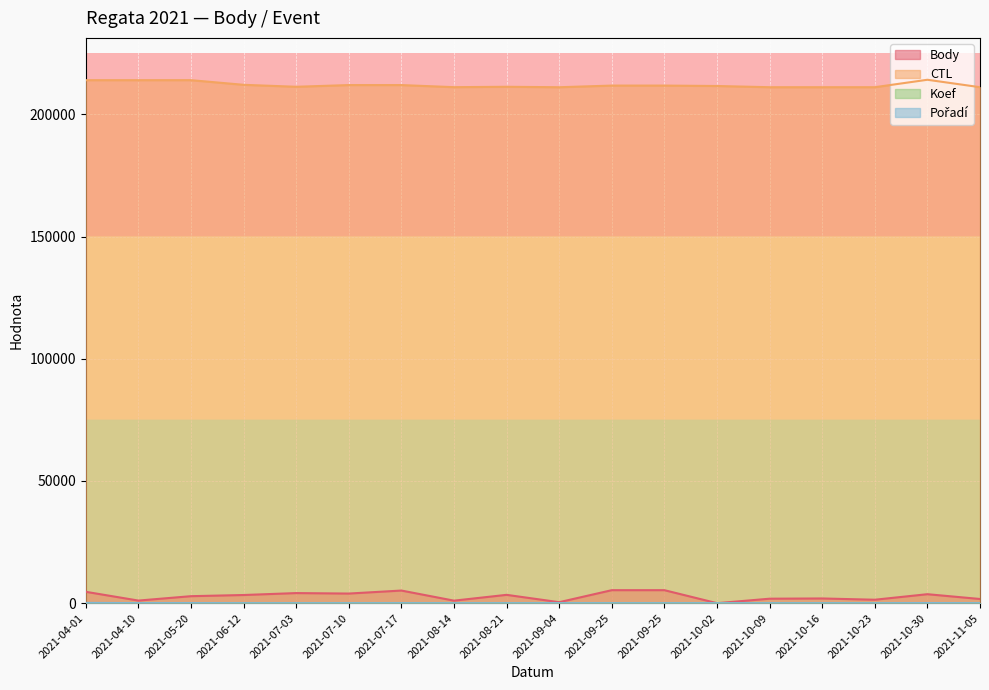

Which label corresponds to the smallest value in the chart?

2021-10-02